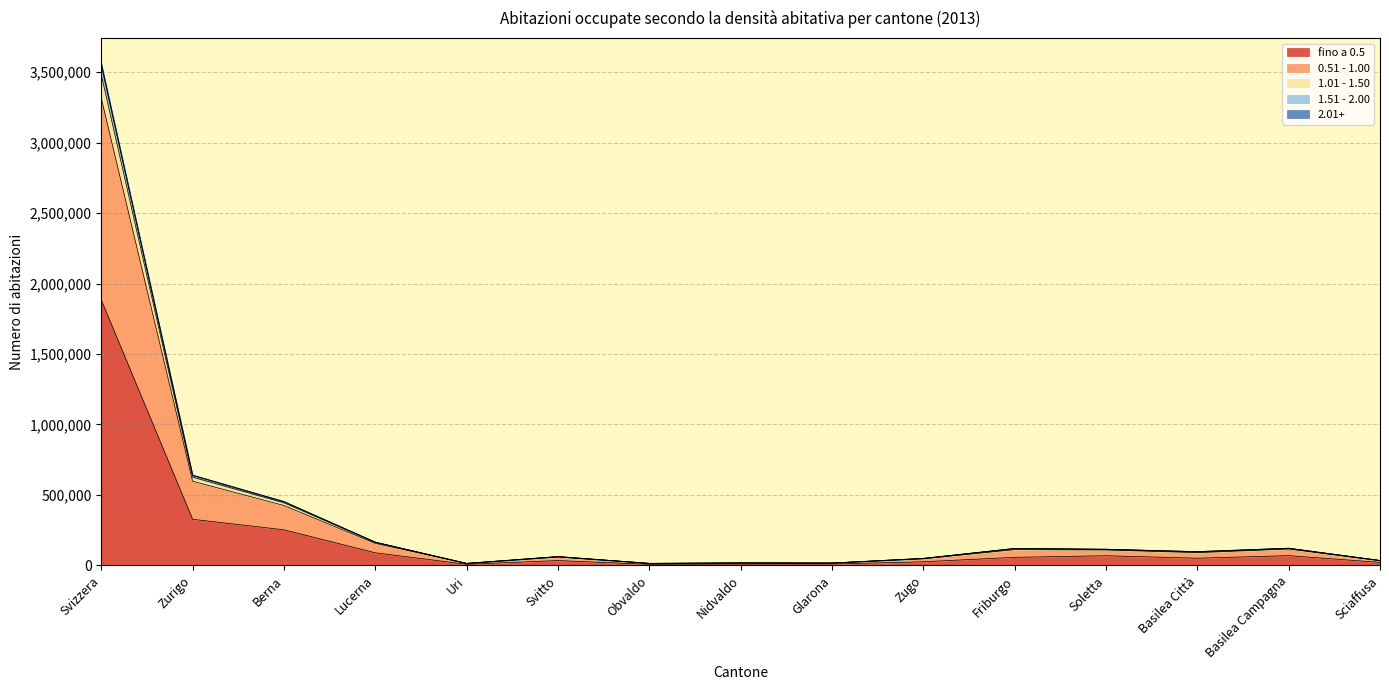

Which category has the highest value in the fino a 0.5 series?

Svizzera